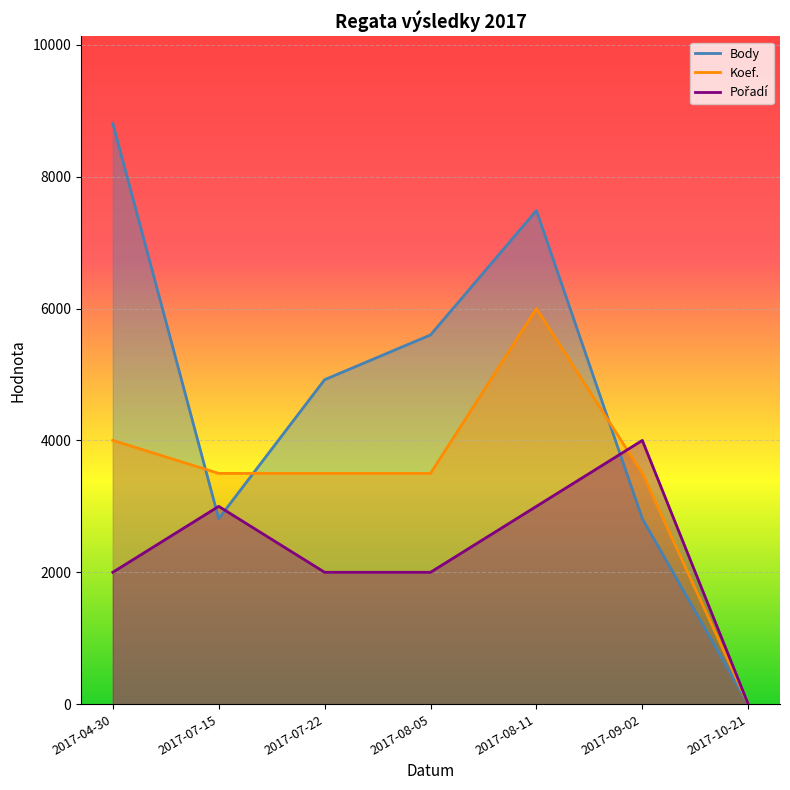

What is the maximum value for Body?

8808